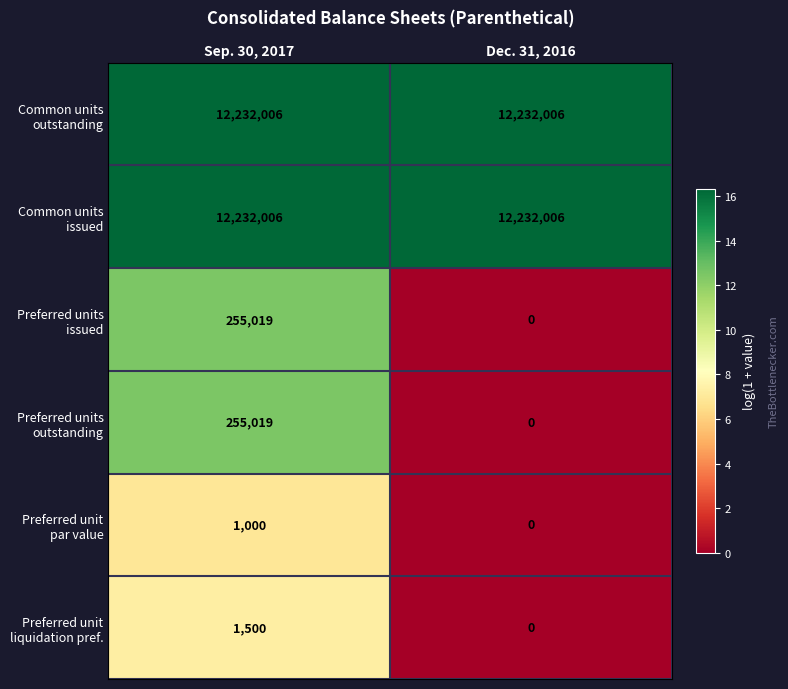

What is the spread (max minus min) of values at Sep. 30, 2017?

12231006